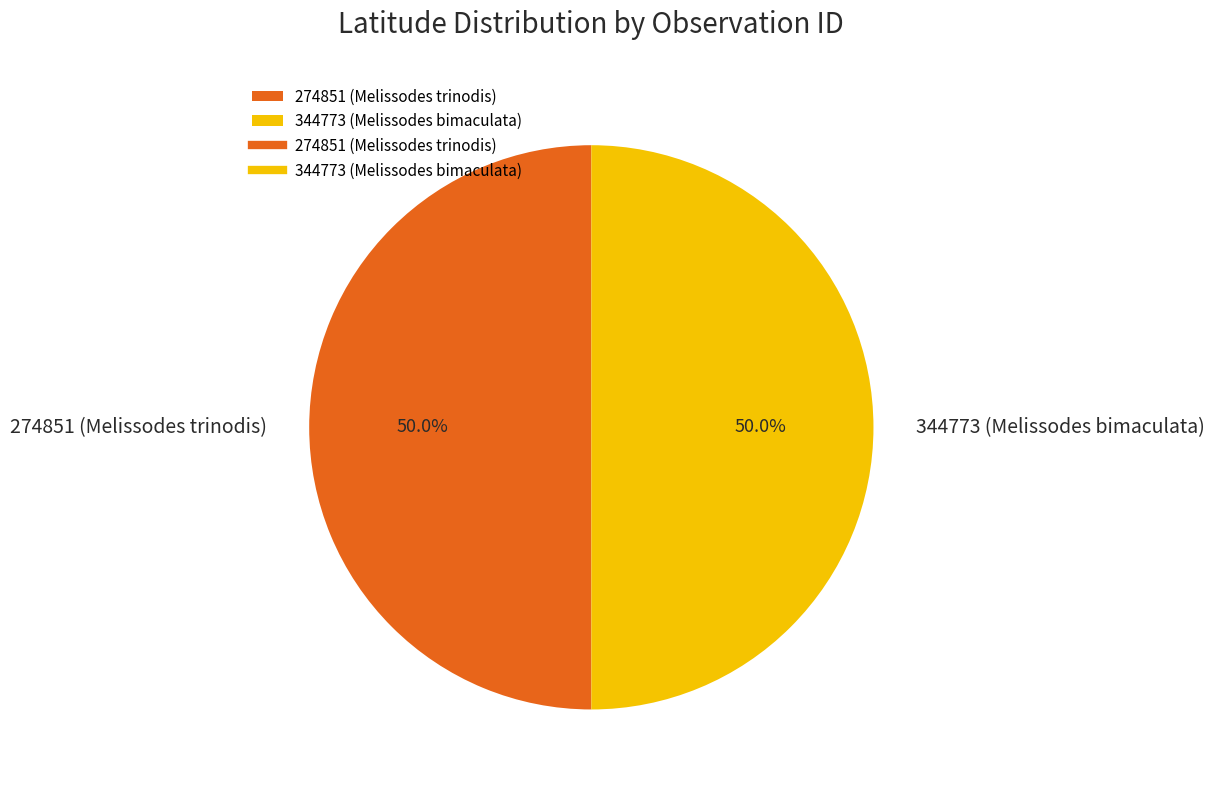

Is it true that 274851 (Melissodes trinodis) is 50% of the pie?

True